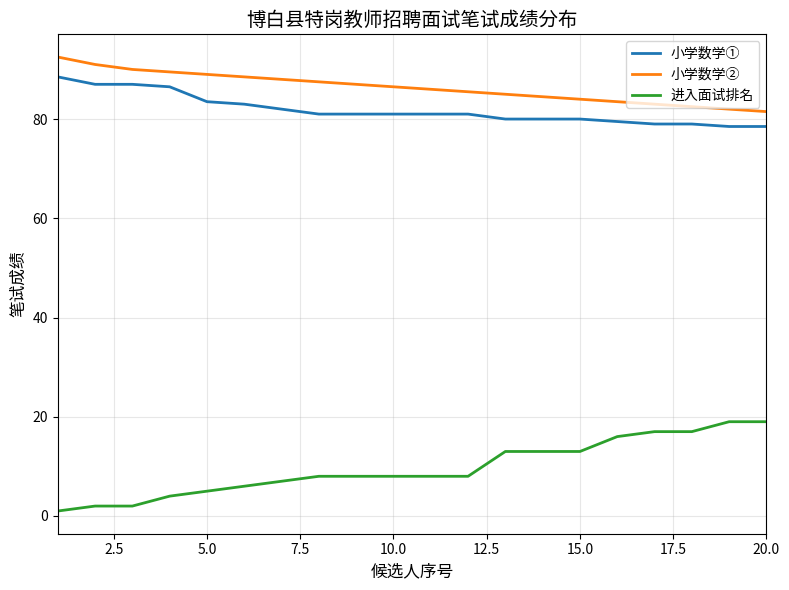

What are all the series names shown in the legend?

小学数学①, 小学数学②, 进入面试排名